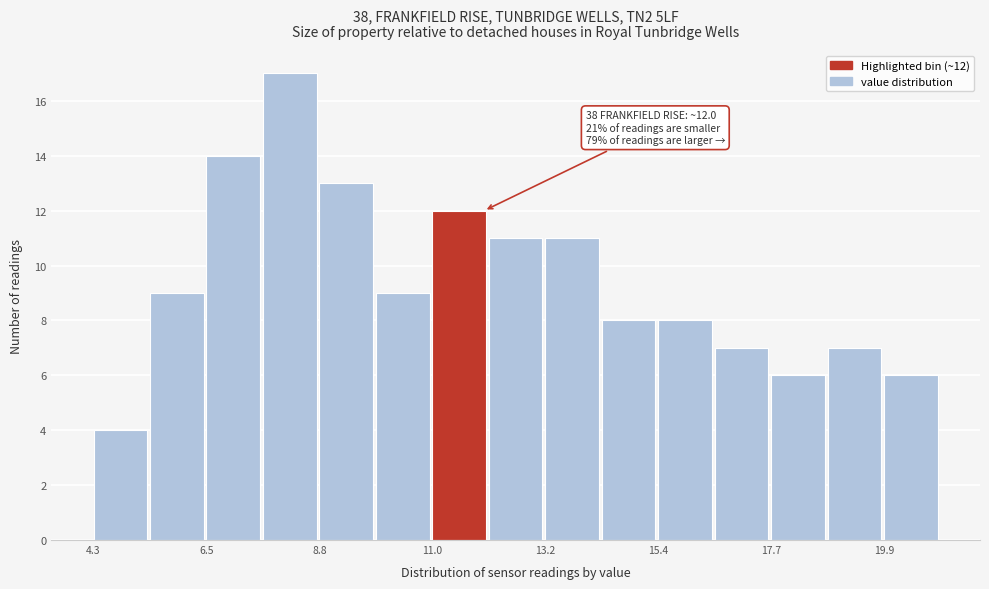

Read against the x-axis, roughly where is the centre of the tallest bar?

8.0